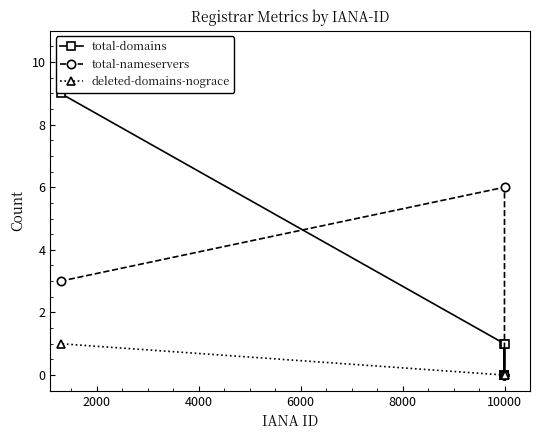

List the series in order of their overall mean, highest first.

total-domains, total-nameservers, deleted-domains-nograce